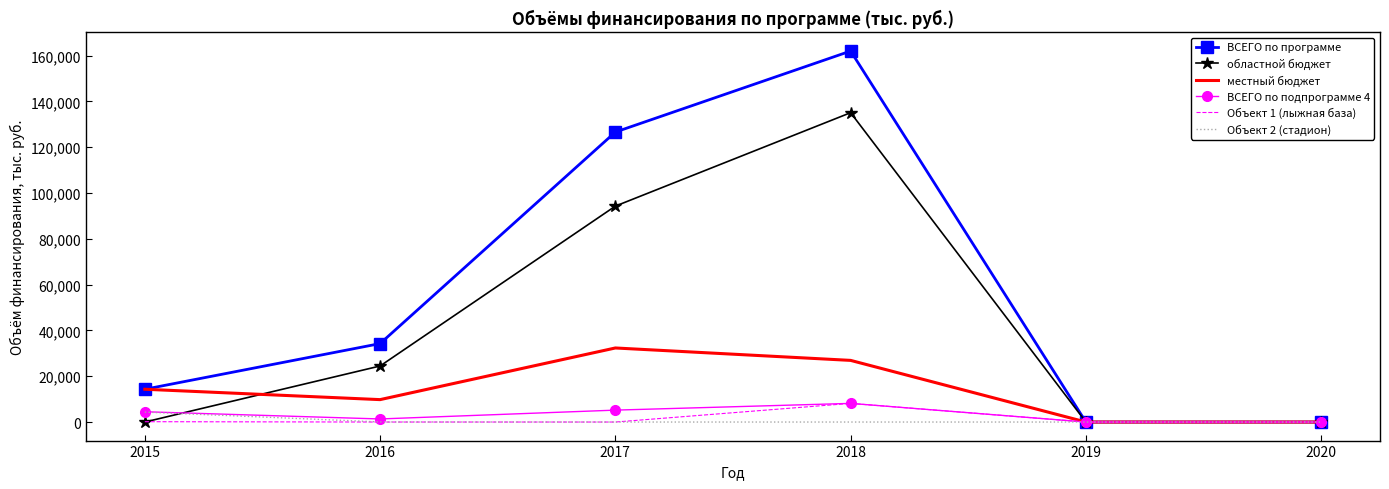

Which series changed the most between 2017 and 2019?

ВСЕГО по программе